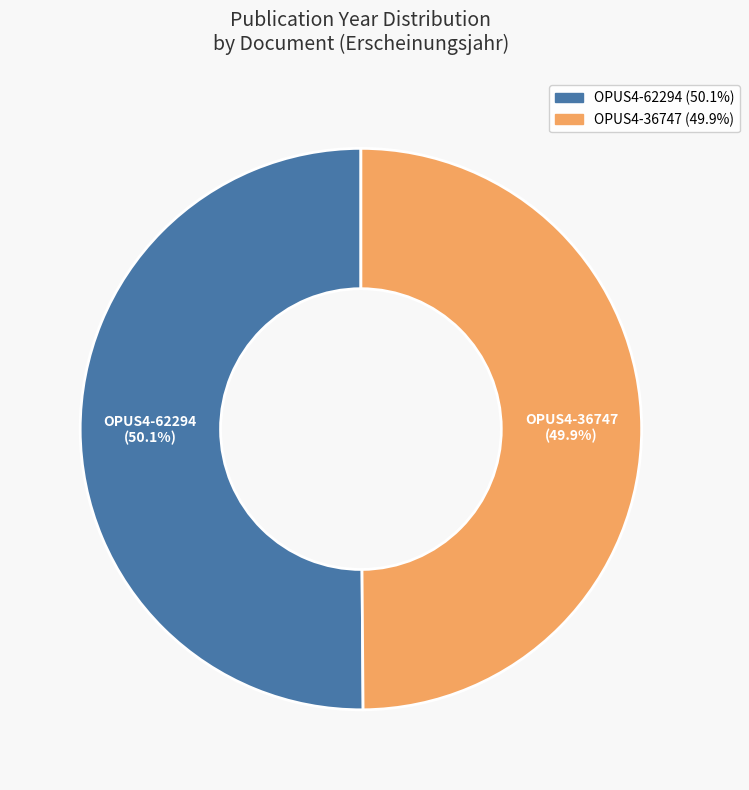

Approximately how many times larger is the value at OPUS4-62294 compared to OPUS4-36747?

1.0